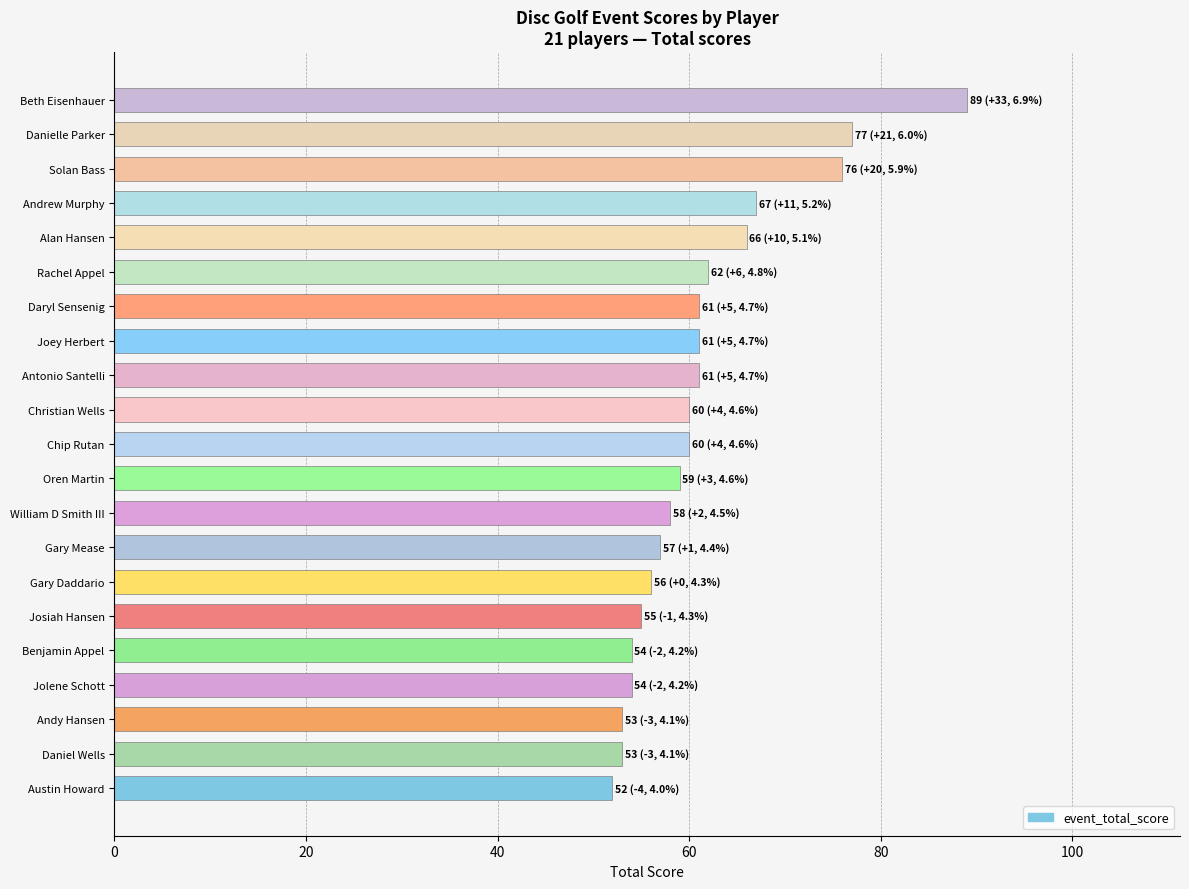

Are the bars horizontal?

Yes